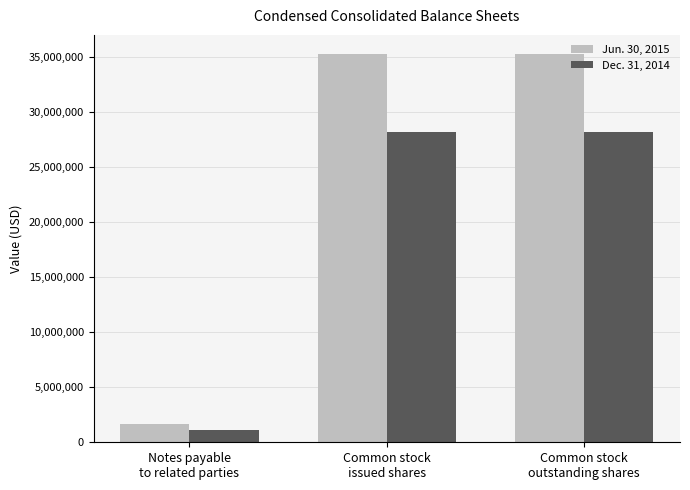

At how many categories does at least one series exceed 5949415?

2